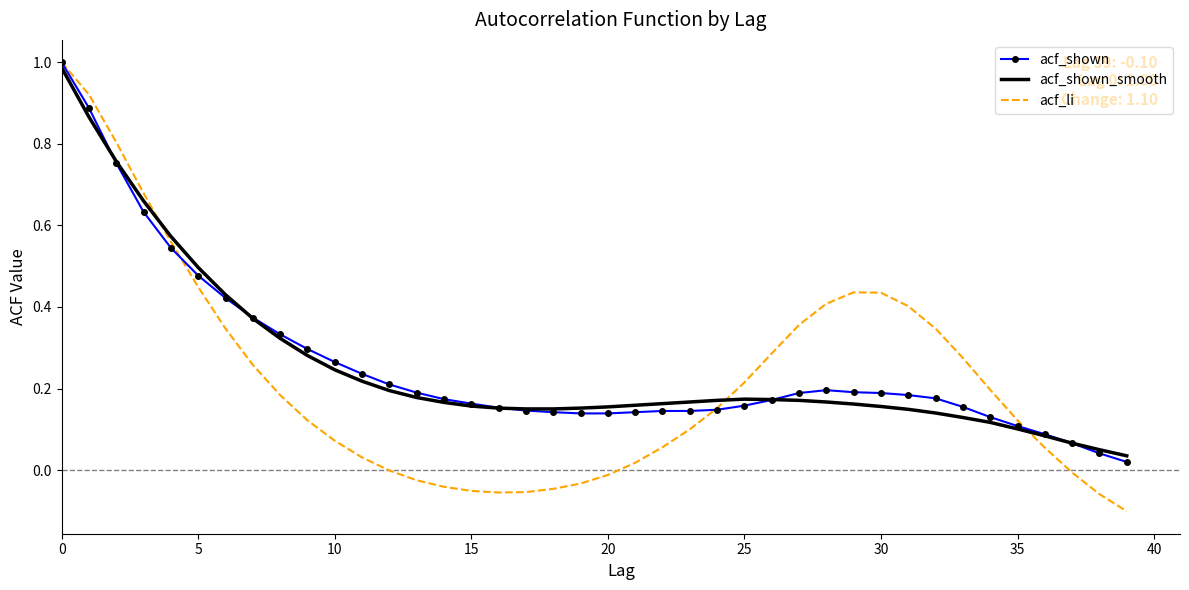

Which series has the largest range (max minus min)?

acf_li